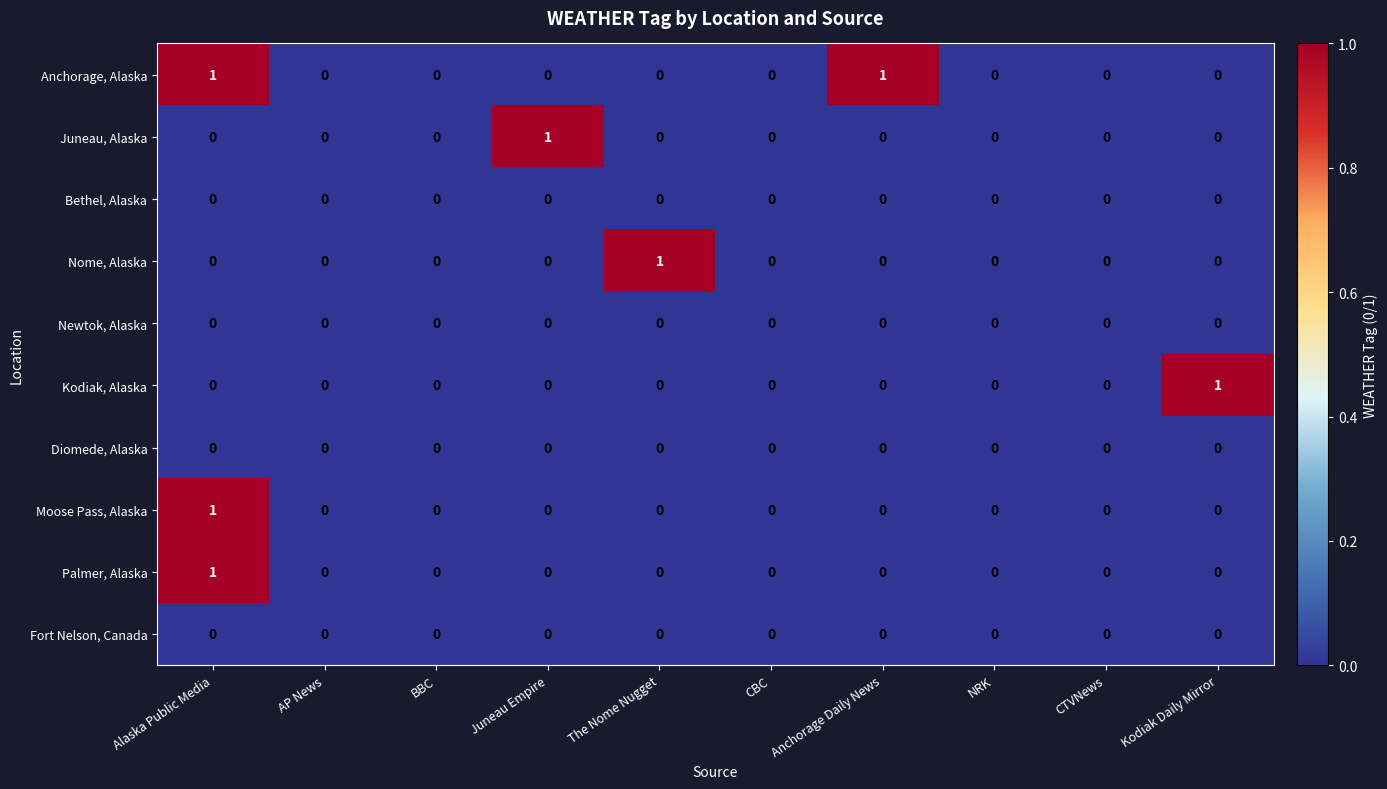

How many categories are shown in the chart?

10